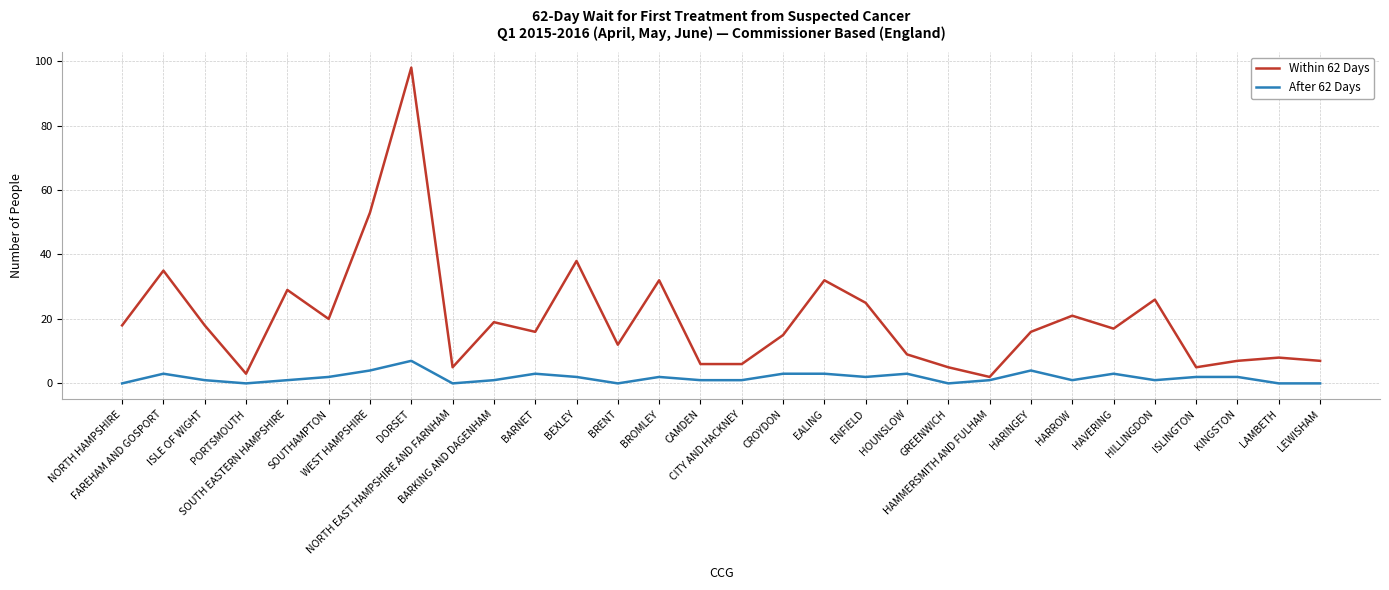

Which series has the widest spread of values?

Within 62 Days